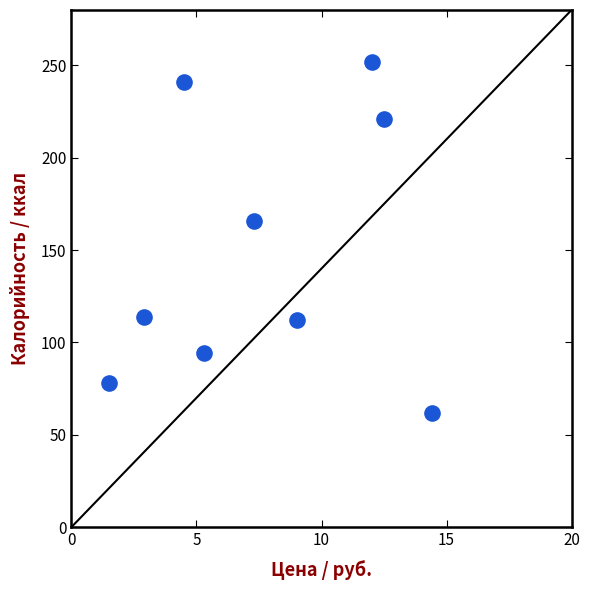

What Y value in the scatter plot is closest to 157?

166